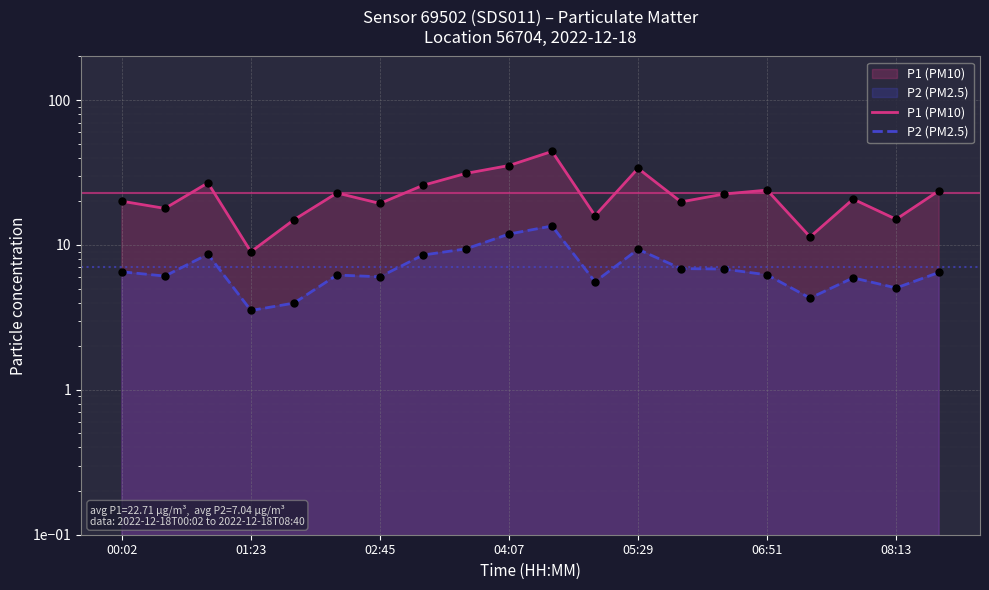

At which category is the sum across all series the highest?

10